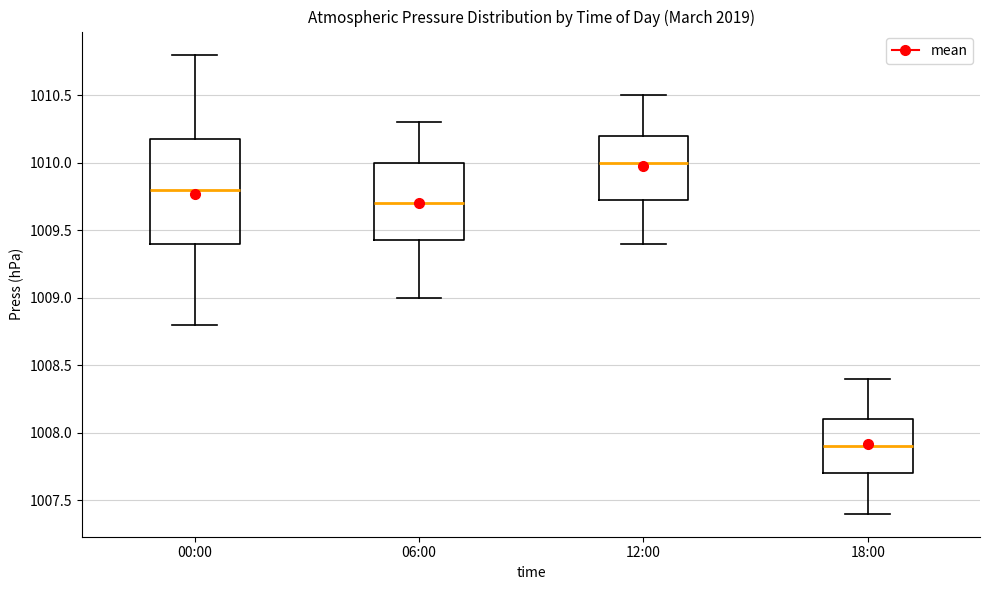

Reading left to right, read every box against the y-axis: the position of its median line, the range the box covers, and the ends of its whiskers. The values are not printed on the chart, so give them approximately, as read against the axis.

00:00: median 1009.80, box 1009.40 to 1010.20, whiskers 1008.80 to 1010.80
06:00: median 1009.70, box 1009.45 to 1010.00, whiskers 1009.00 to 1010.30
12:00: median 1010.00, box 1009.75 to 1010.20, whiskers 1009.40 to 1010.50
18:00: median 1007.90, box 1007.70 to 1008.10, whiskers 1007.40 to 1008.40